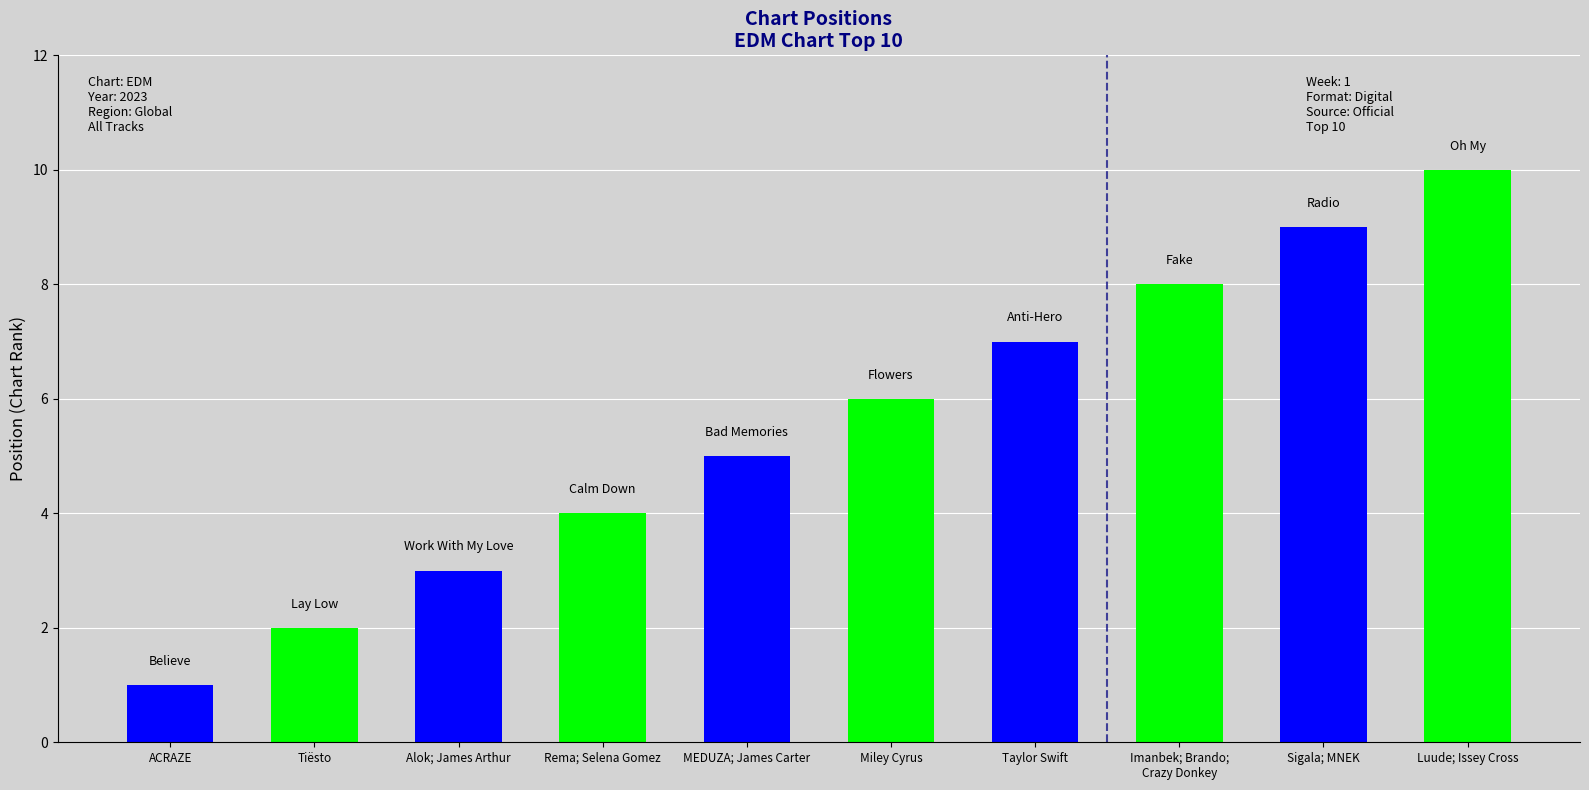

List the labels in order of value, largest first.

Luude; Issey Cross, Sigala; MNEK, Imanbek; Brando;
Crazy Donkey, Taylor Swift, Miley Cyrus, MEDUZA; James Carter, Rema; Selena Gomez, Alok; James Arthur, Tiësto, ACRAZE